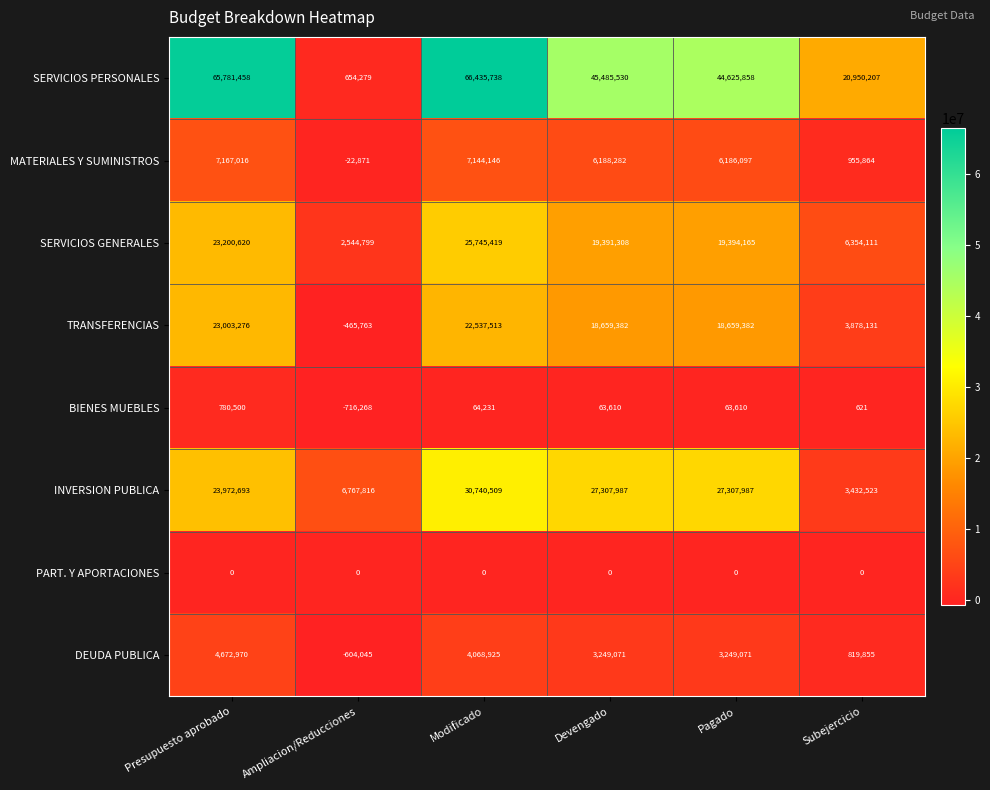

At which label is MATERIALES Y SUMINISTROS closest to 3572072?

Pagado